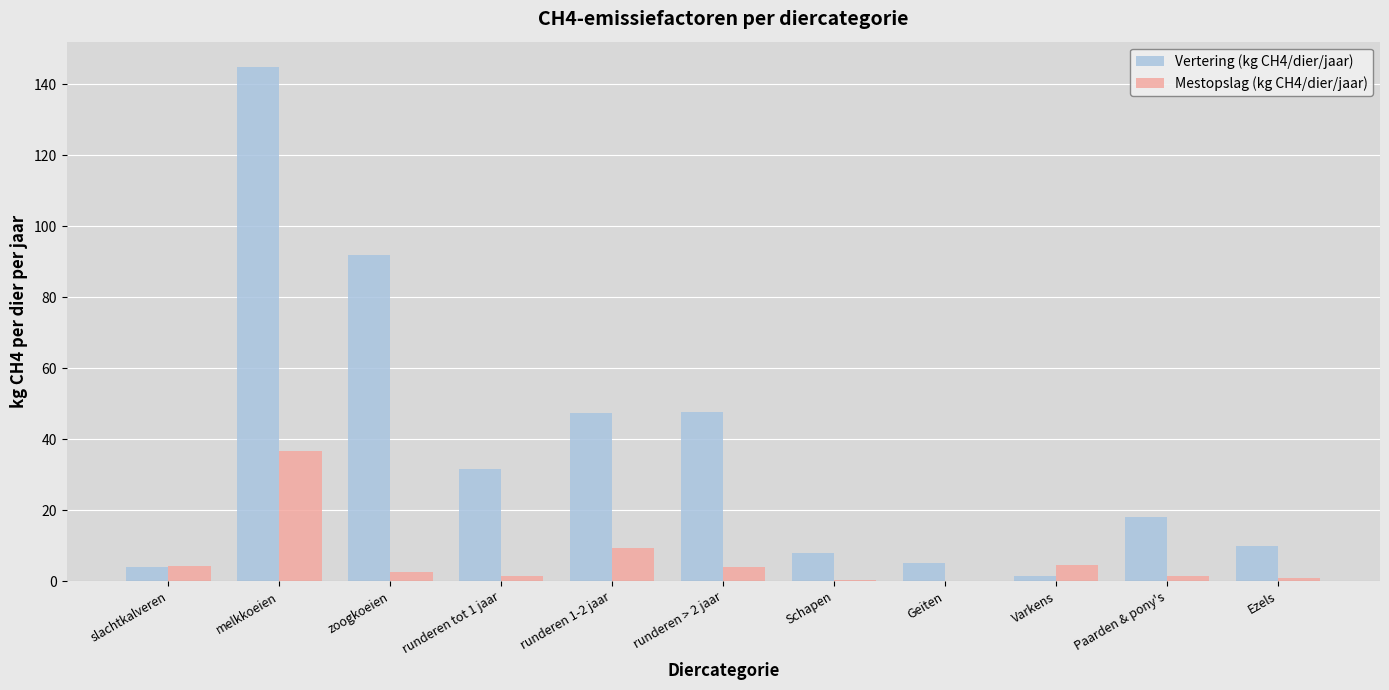

What is the maximum value for Vertering (kg CH4/dier/jaar)?

144.8